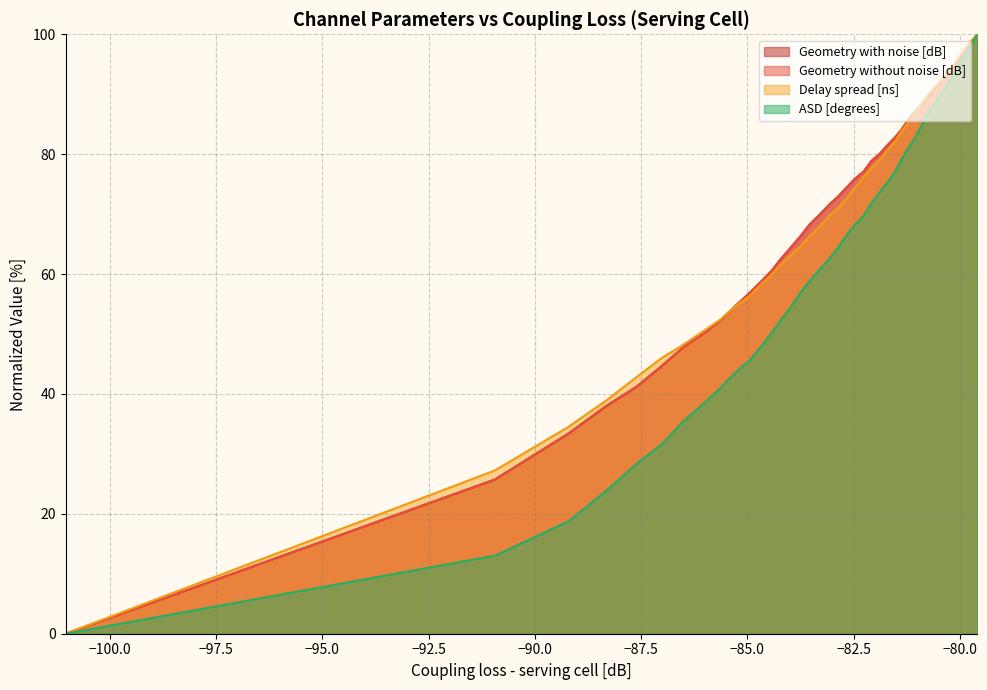

What is the maximum value for Geometry without noise [dB]?

100.0